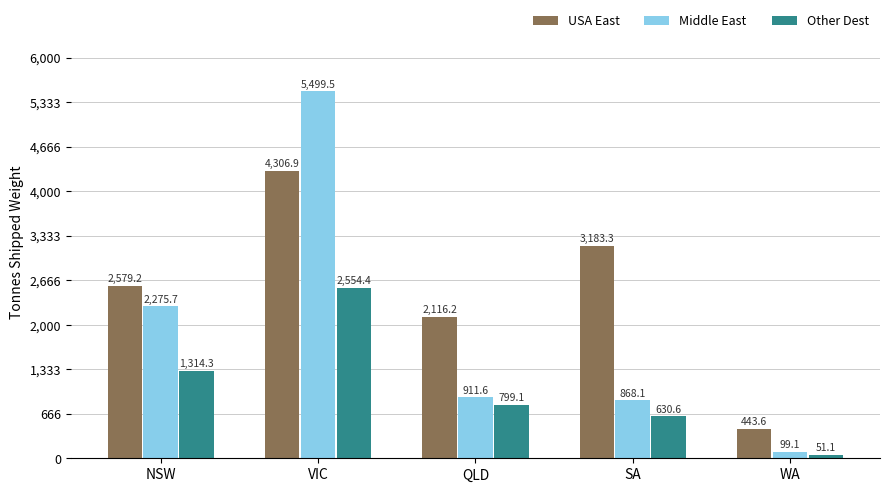

What is the total value across all series at QLD?

3826.9